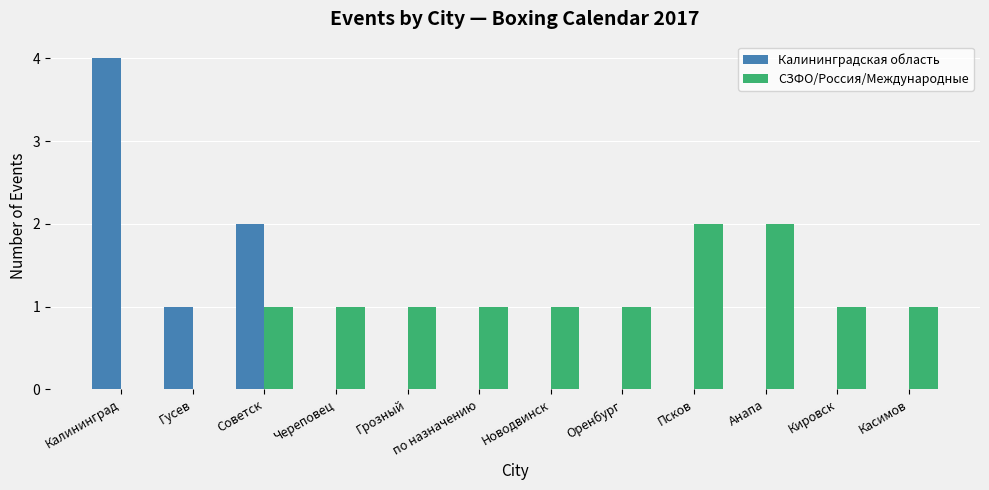

Between Череповец and Анапа, which series saw the biggest shift?

СЗФО/Россия/Международные